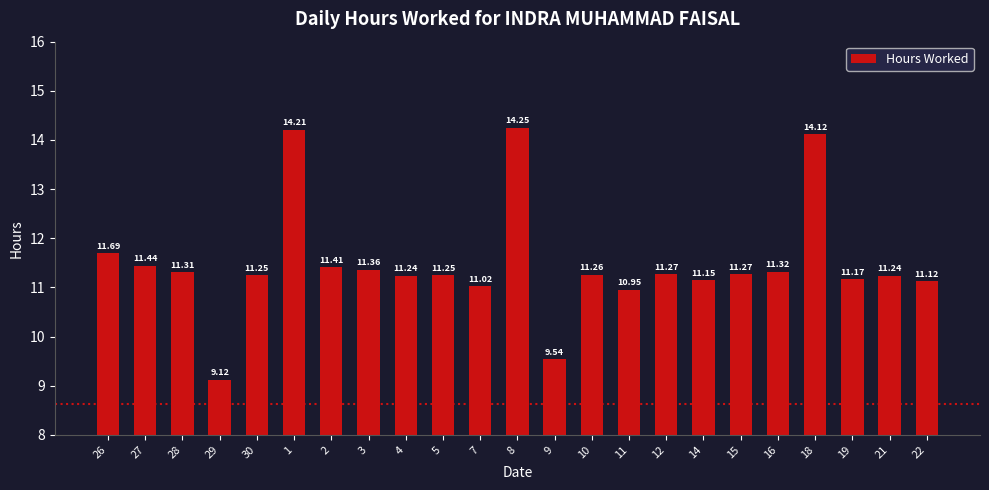

What is the average value?

11.5